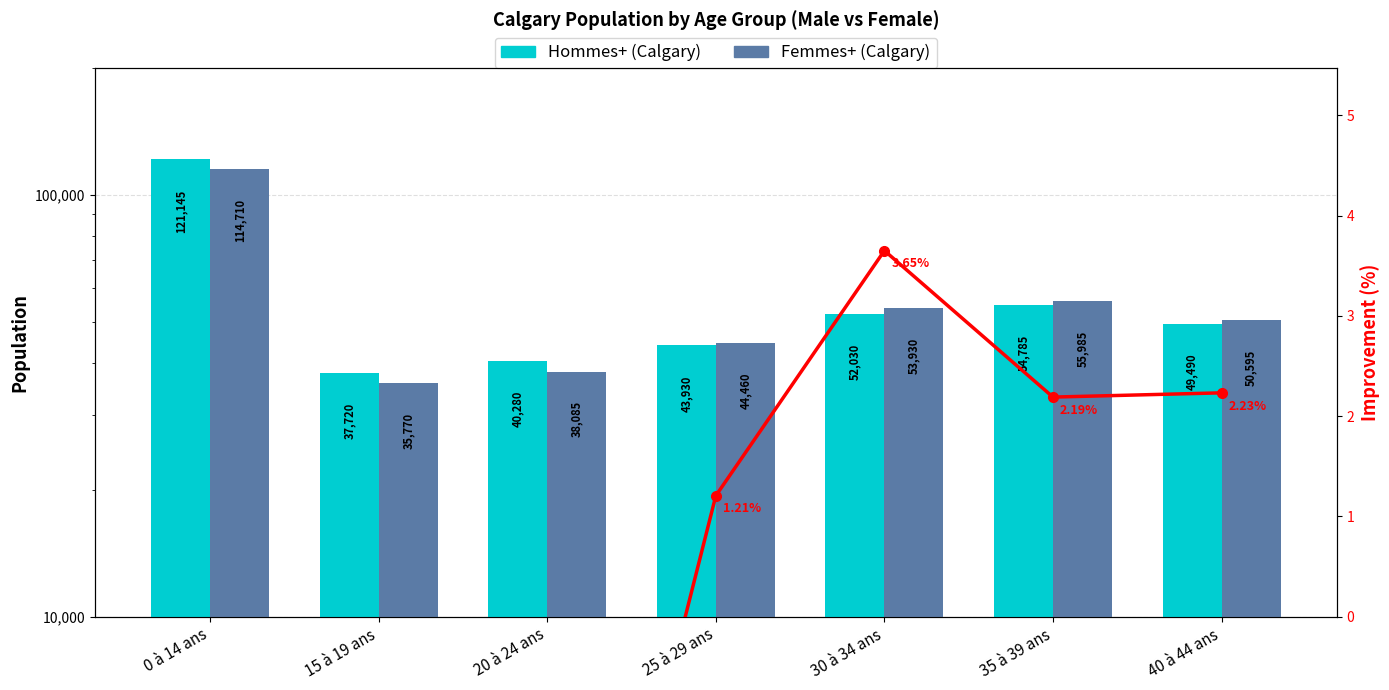

At which label is Femmes+ (Calgary) closest to 75240?

35 à 39 ans